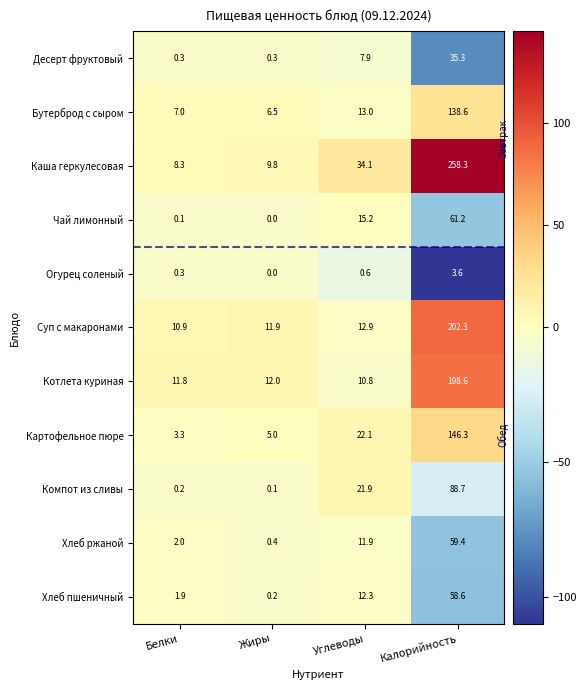

Which series has the largest range (max minus min)?

Каша геркулесовая